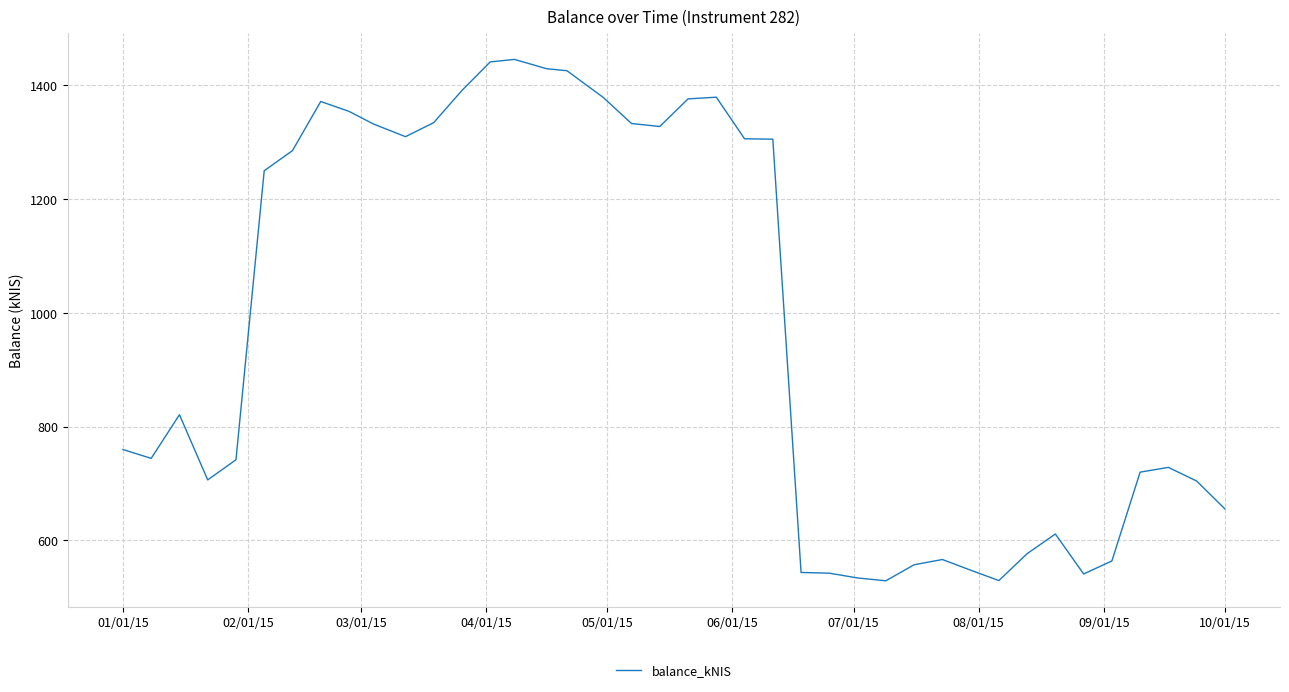

What is the greatest value displayed?

1445.3